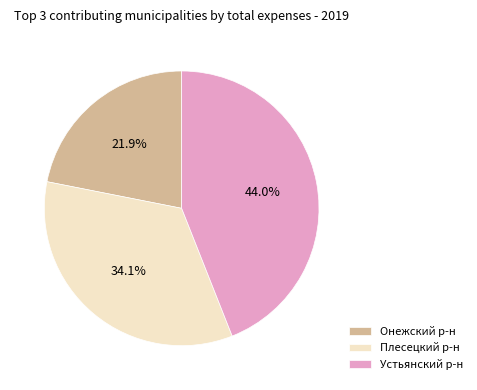

Which has a higher value, Плесецкий р-н or Устьянский р-н?

Устьянский р-н